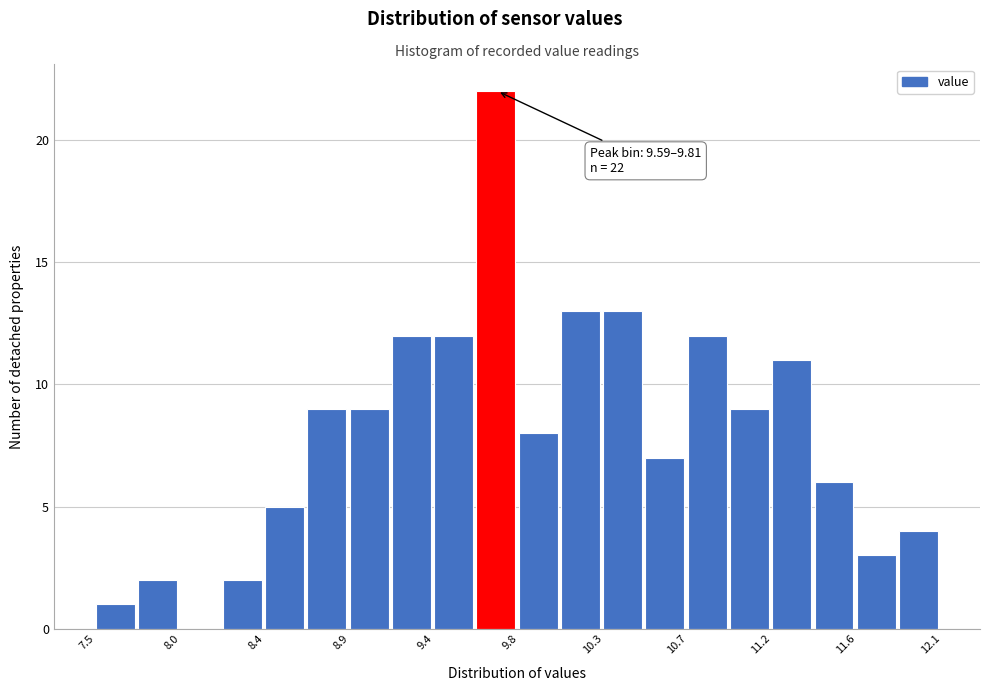

Which range on the x-axis has the tallest bar?

9.60 to 9.80